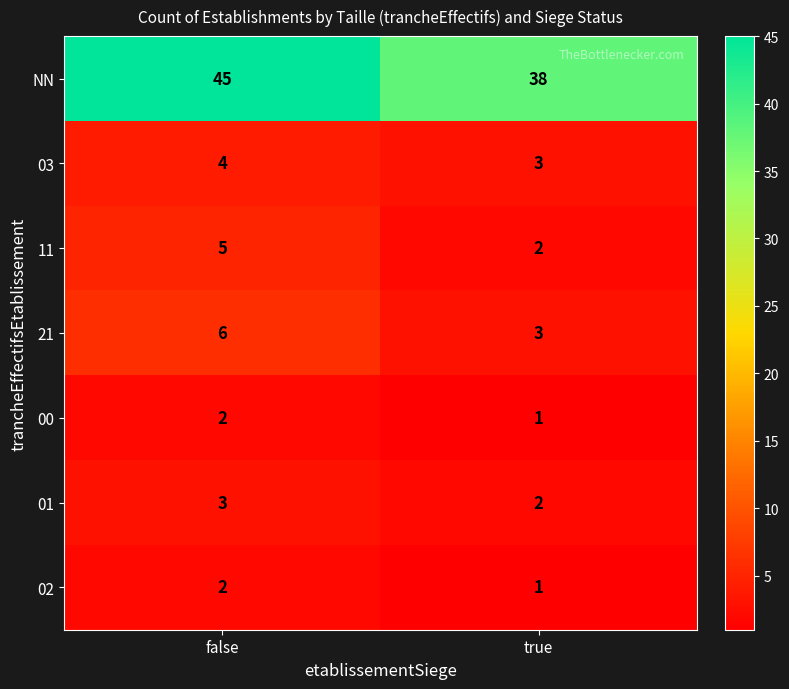

What is the greatest value displayed?

45